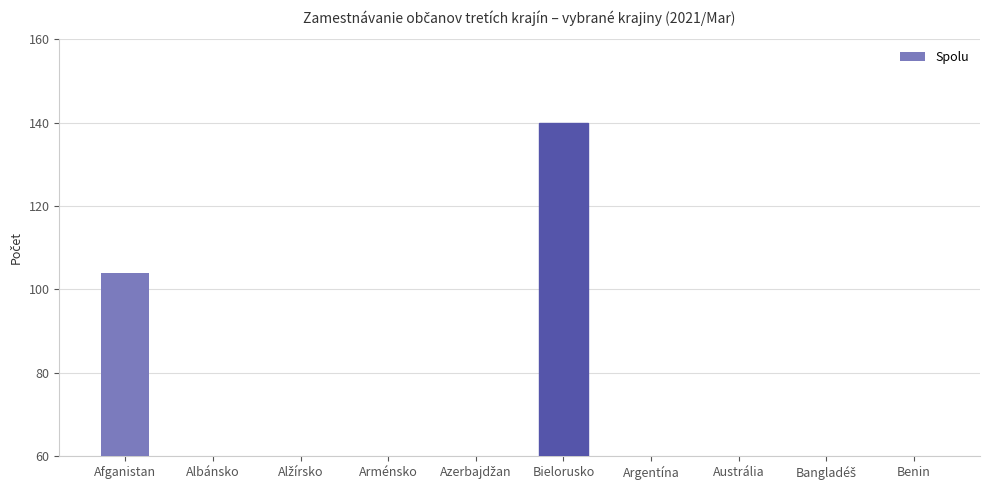

Reading right to left, what are all the values shown in this chart?

Benin=7	Bangladéš=6	Austrália=14	Argentína=7	Bielorusko=140	Azerbajdžan=20	Arménsko=21	Alžírsko=14	Albánsko=24	Afganistan=104